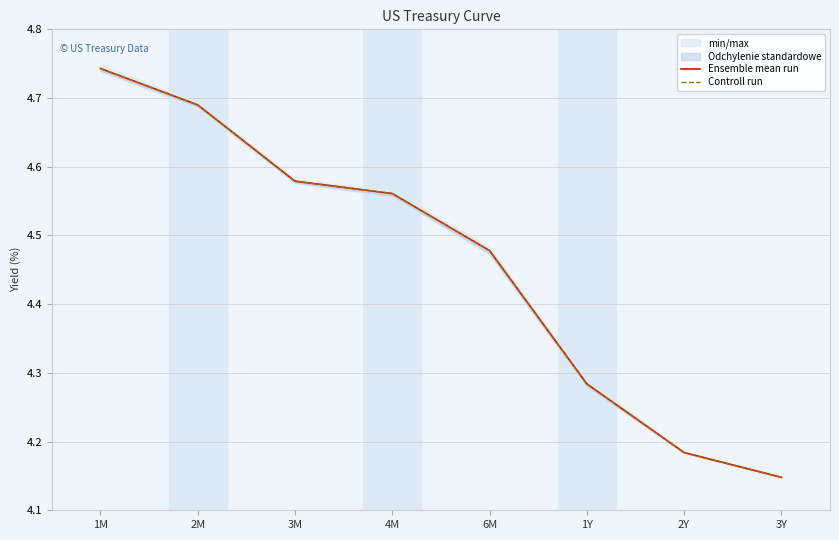

What is the approximate value of Ensemble mean run at 6M?

4.5